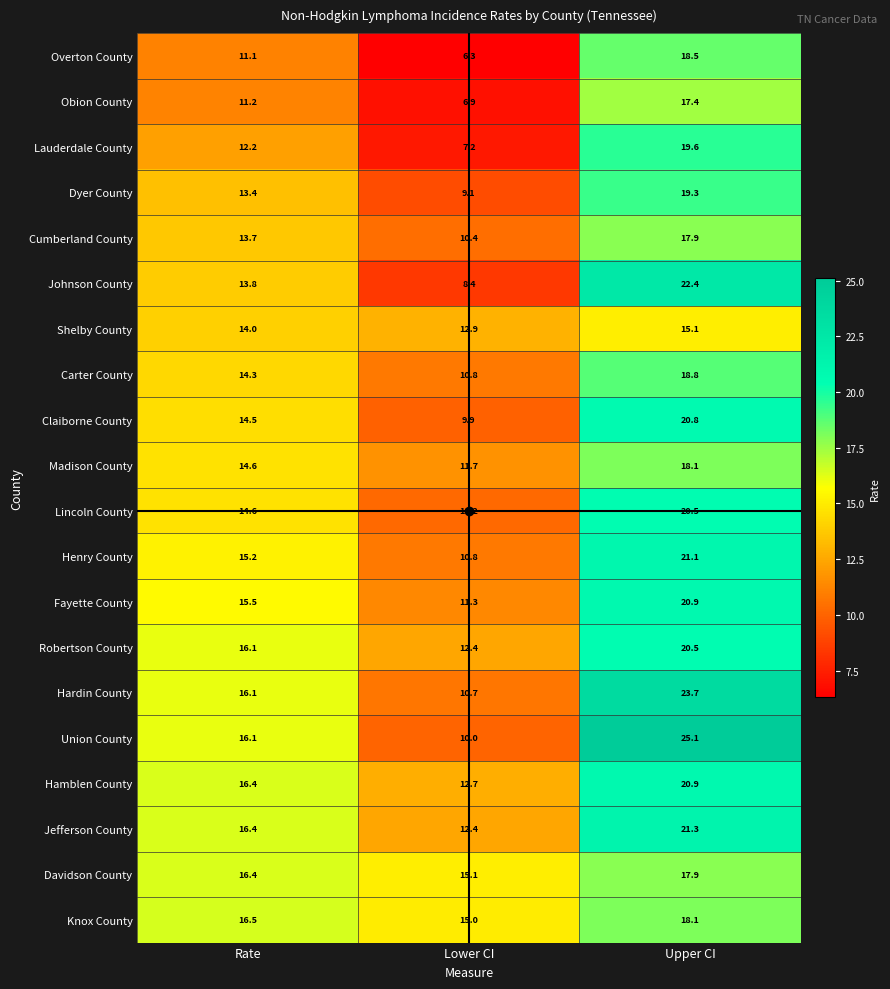

What is the sum of the Carter County values at Upper CI and Lower CI?

29.6